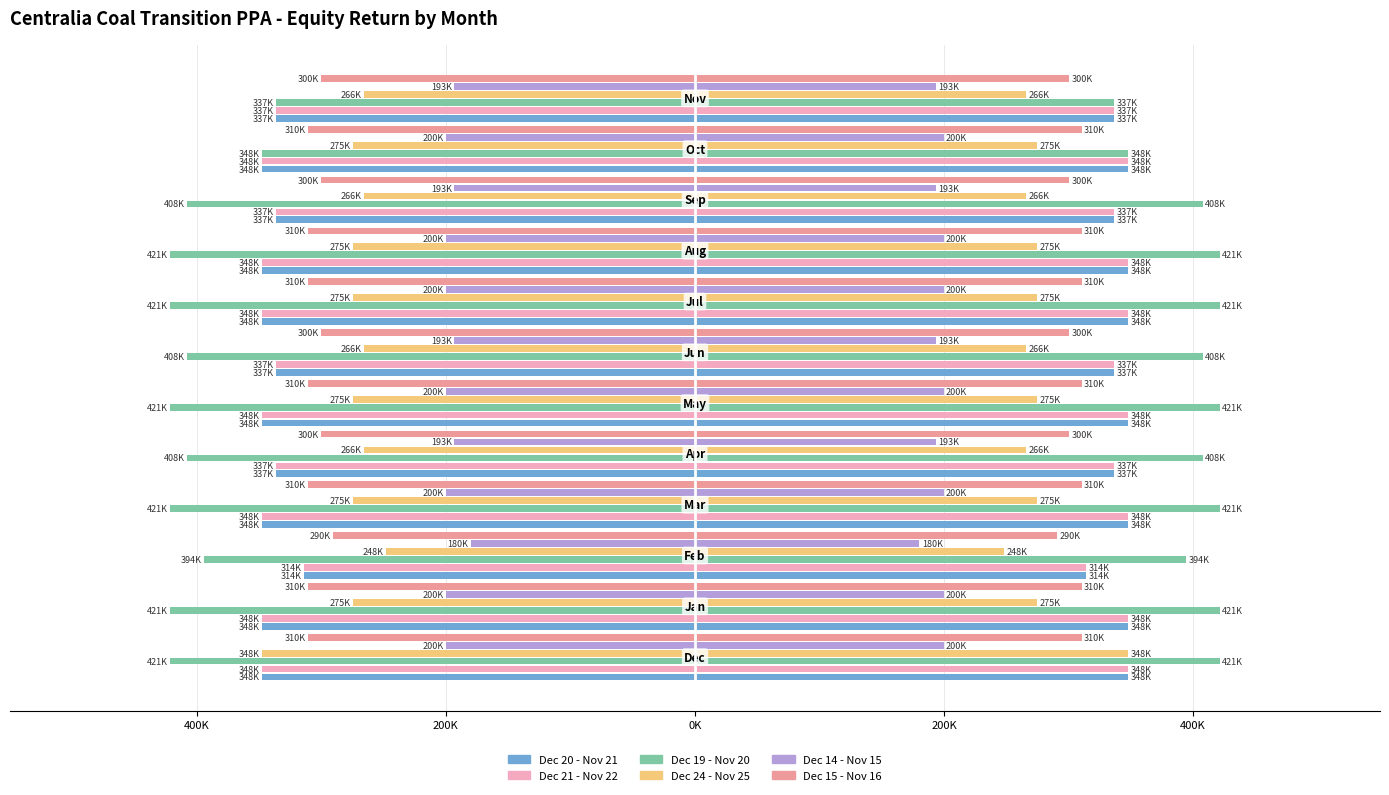

The Dec 19 - Nov 20 series shows -237243.0 at 7. True or false?

False